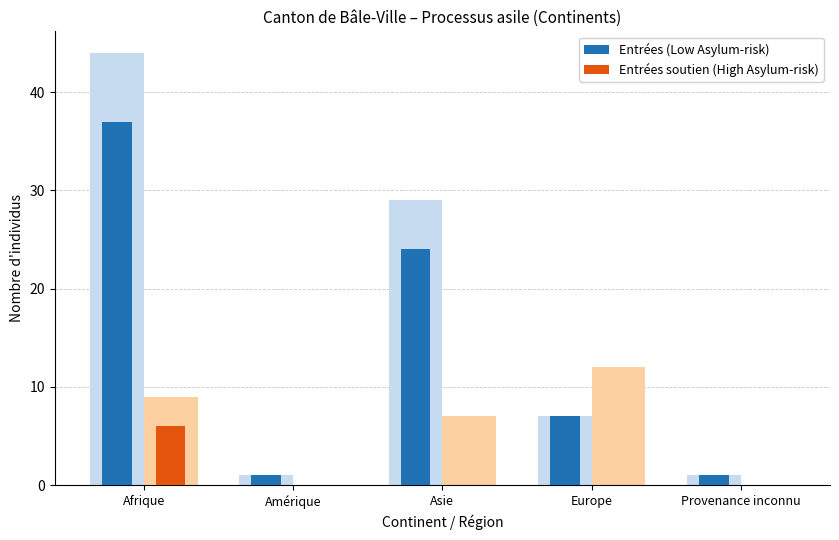

What is the maximum value shown in the chart?

37